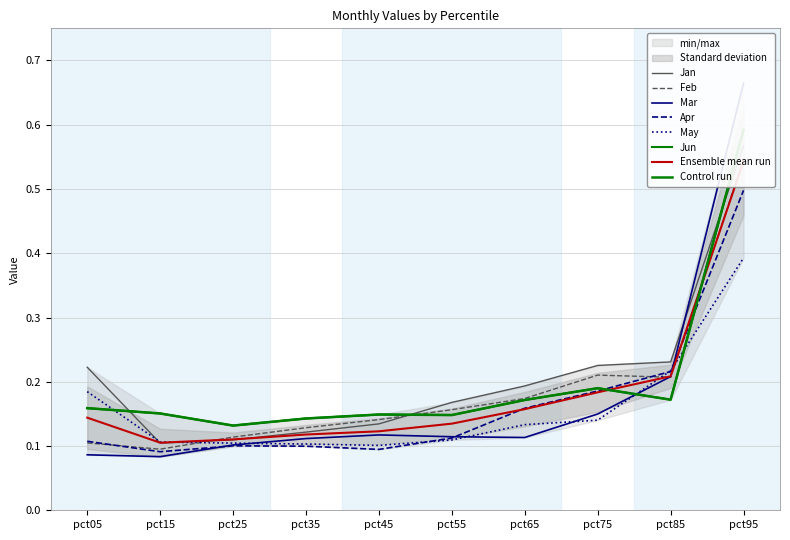

Which series has the largest total across all categories?

Jan